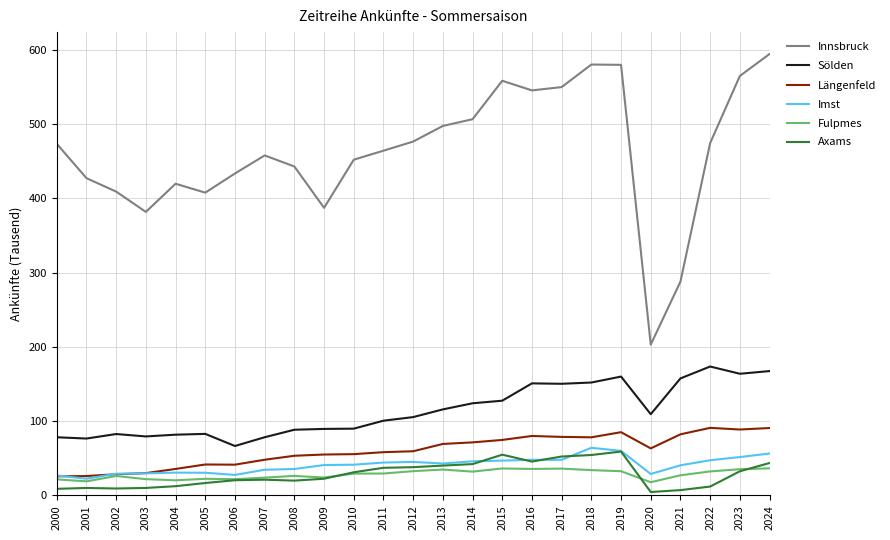

Count the number of categories in the chart.

25